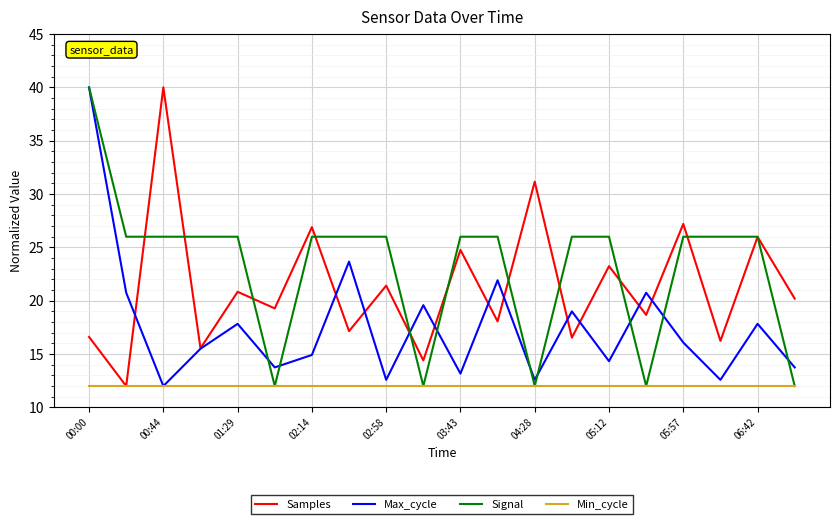

Which series has the largest total across all categories?

Signal